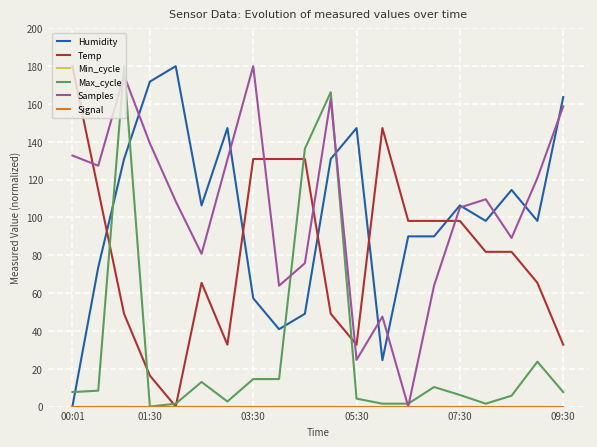

True or false: Signal and Temp intersect in this chart.

False